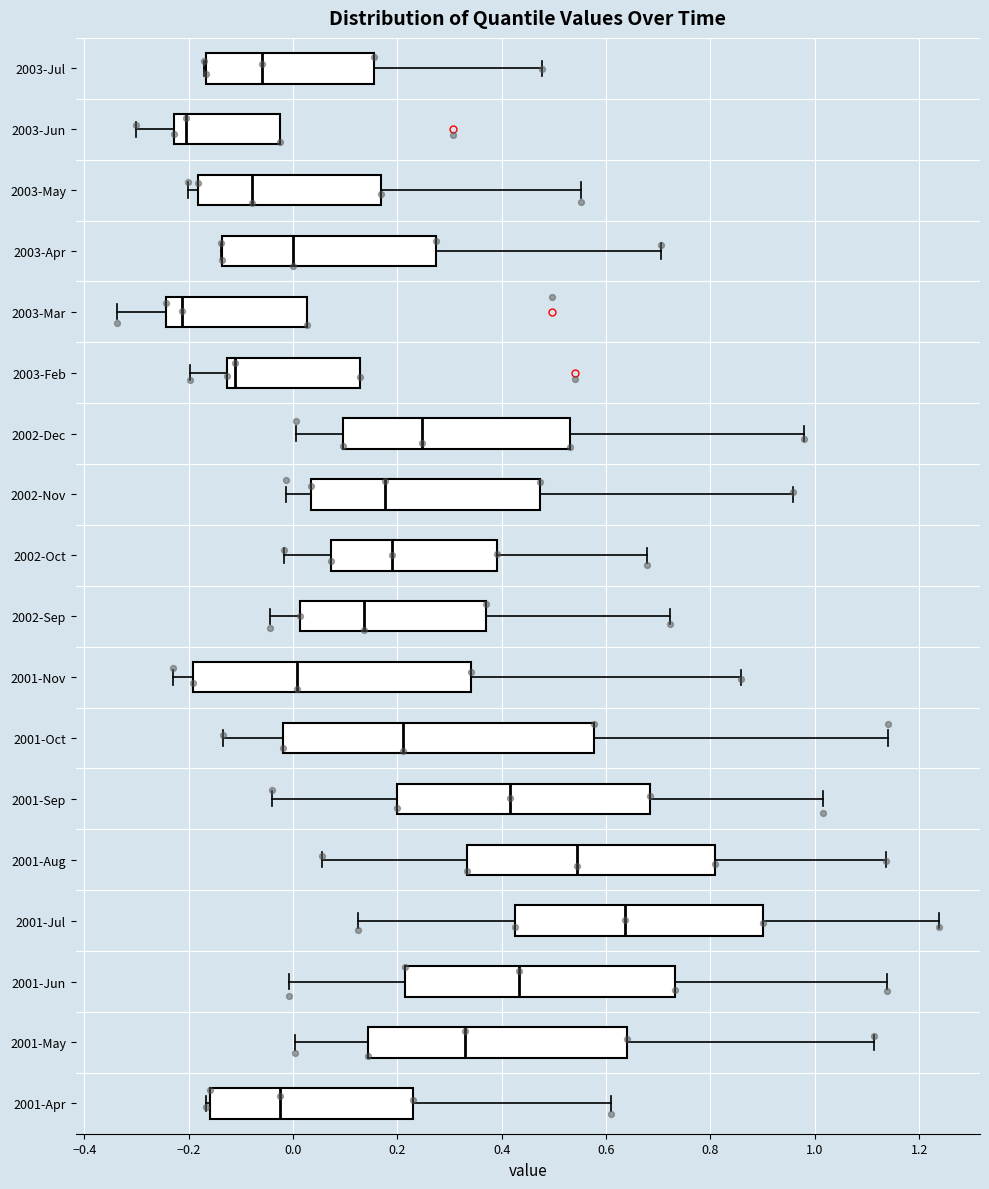

Reading bottom to top, read every box against the x-axis: the position of its median line, the range the box covers, and the ends of its whiskers. The values are not printed on the chart, so give them approximately, as read against the axis.

2001-Apr: median -0.02, box -0.16 to 0.22, whiskers -0.16 (just left of the box's left edge) to 0.60
2001-May: median 0.32, box 0.14 to 0.64, whiskers 0.00 to 1.12
2001-Jun: median 0.44, box 0.22 to 0.74, whiskers 0.00 to 1.14
2001-Jul: median 0.64, box 0.42 to 0.90, whiskers 0.12 to 1.24
2001-Aug: median 0.54, box 0.34 to 0.80, whiskers 0.06 to 1.14
2001-Sep: median 0.42, box 0.20 to 0.68, whiskers -0.04 to 1.02
2001-Oct: median 0.20, box -0.02 to 0.58, whiskers -0.14 to 1.14
2001-Nov: median 0.00, box -0.20 to 0.34, whiskers -0.24 to 0.86
2002-Sep: median 0.14, box 0.02 to 0.36, whiskers -0.04 to 0.72
2002-Oct: median 0.18, box 0.08 to 0.40, whiskers -0.02 to 0.68
2002-Nov: median 0.18, box 0.04 to 0.48, whiskers -0.02 to 0.96
2002-Dec: median 0.24, box 0.10 to 0.54, whiskers 0.00 to 0.98
2003-Feb: median -0.12 (just right of the box's left edge), box -0.12 to 0.12, whiskers -0.20 to 0.12
2003-Mar: median -0.22, box -0.24 to 0.02, whiskers -0.34 to 0.02
2003-Apr: median 0.00, box -0.14 to 0.28, whiskers -0.14 to 0.70
2003-May: median -0.08, box -0.18 to 0.16, whiskers -0.20 to 0.56
2003-Jun: median -0.20, box -0.22 to -0.02, whiskers -0.30 to -0.02
2003-Jul: median -0.06, box -0.16 to 0.16, whiskers -0.18 to 0.48